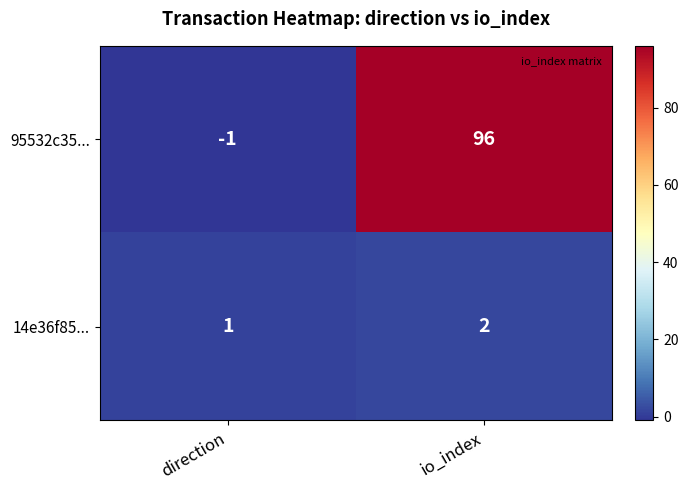

At which category is the sum across all series the highest?

io_index